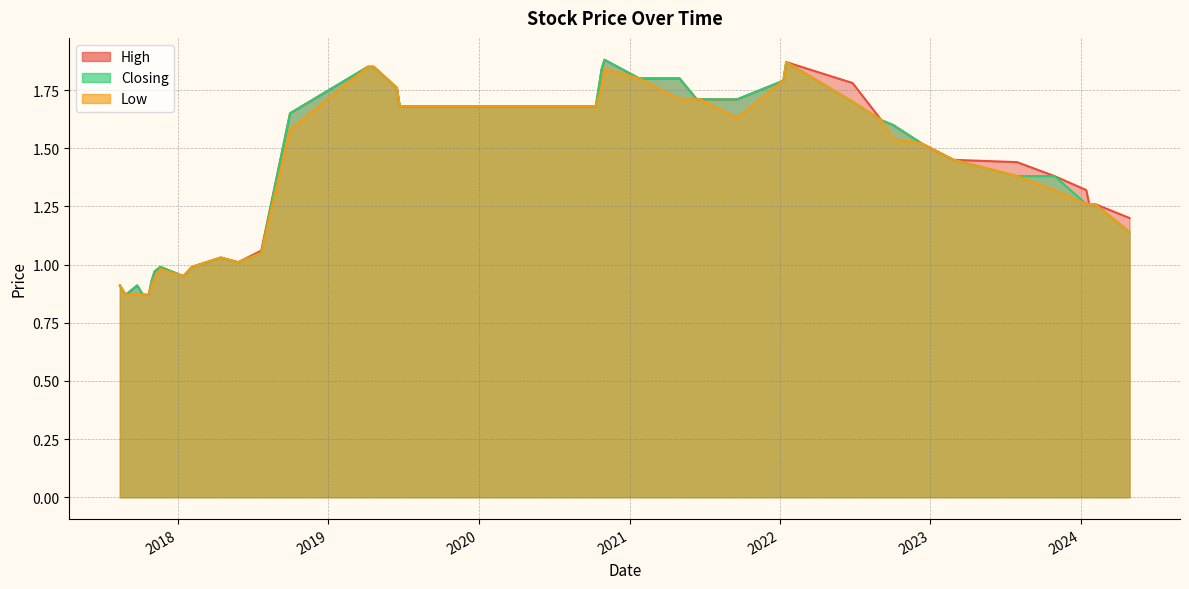

What is the maximum value for Low?

1.9